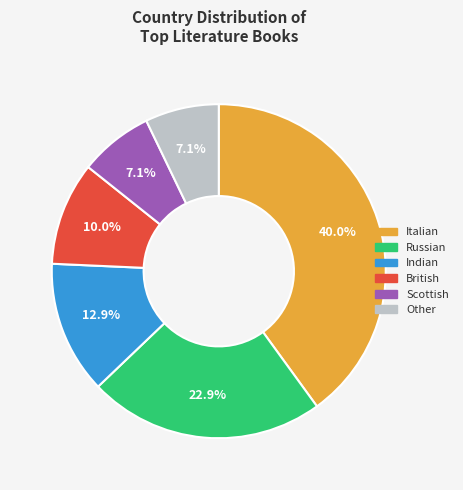

To the nearest percent, what is the average slice percentage?

17%